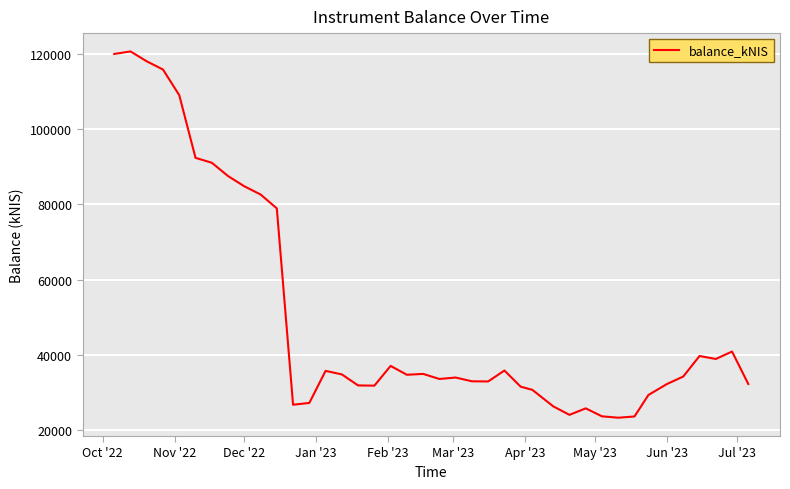

What is the difference between the maximum and minimum values?

97252.0